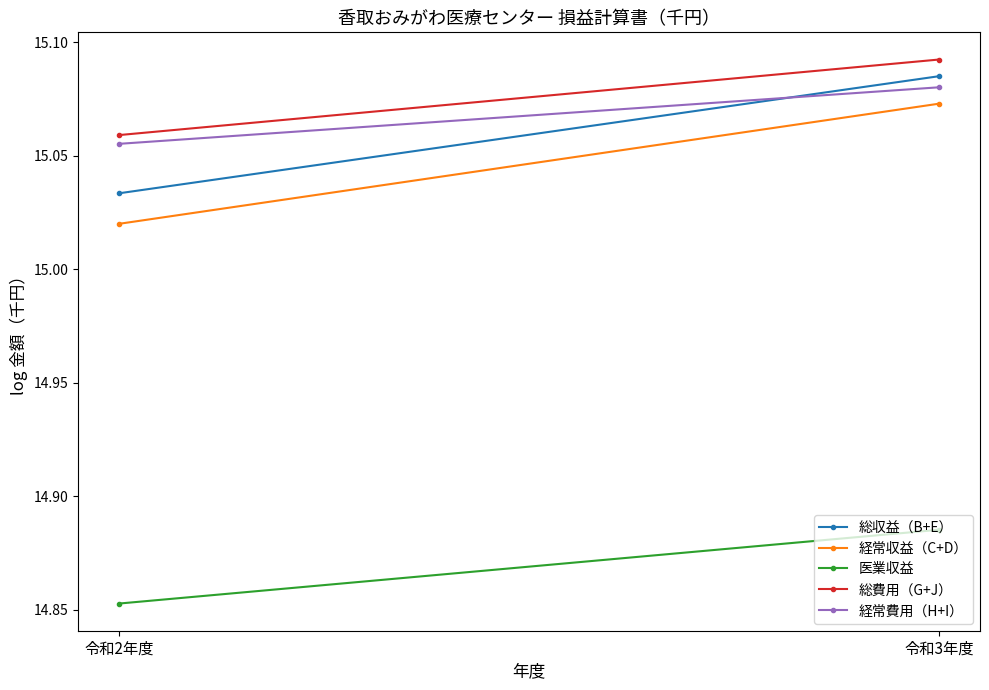

Is it true that 医業収益 equals 3.3 at 令和2年度?

False